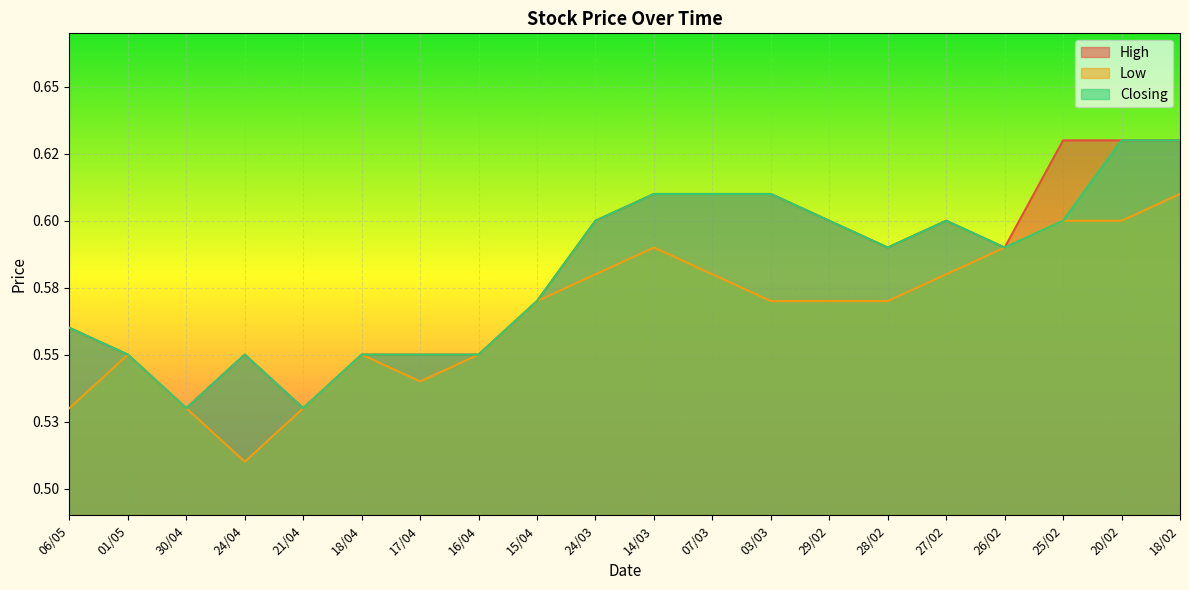

The Low series shows 0.5 at 17/04. True or false?

True